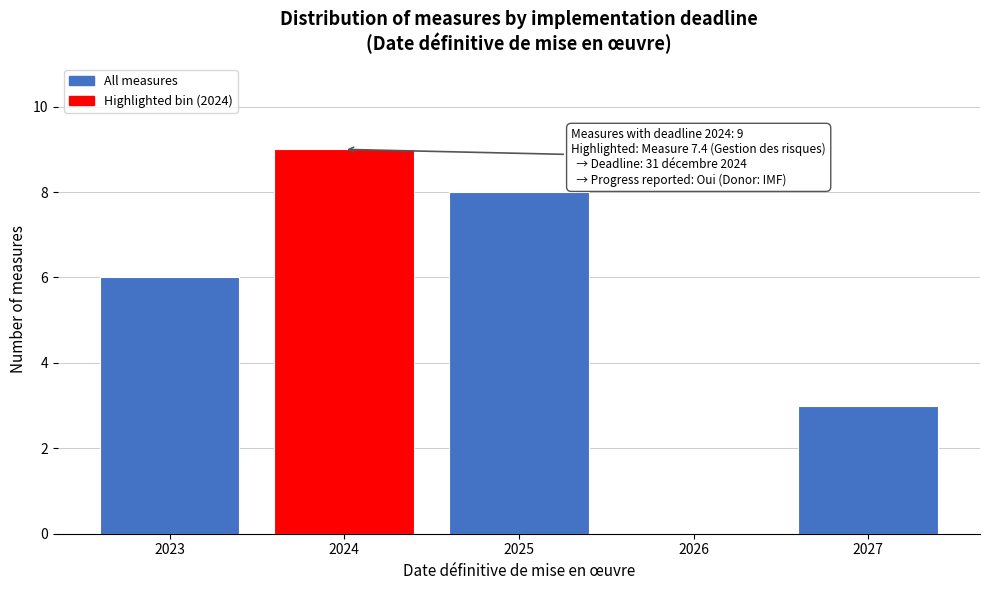

Reading left to right, extract all data points from this chart.

2023=6	2024=9	2025=8	2026=0	2027=3